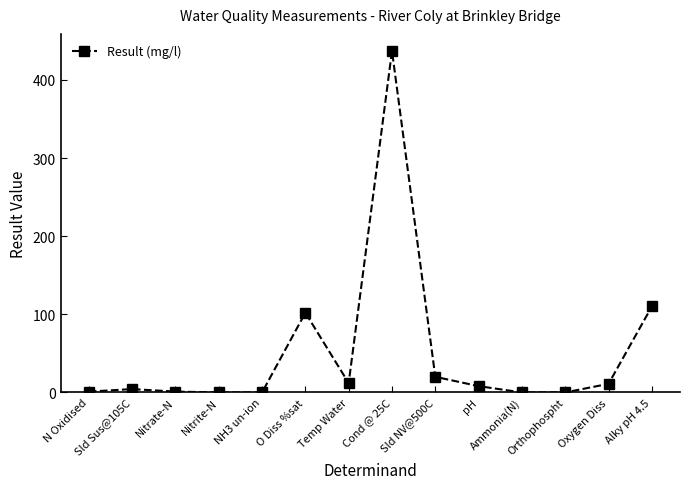

True or false: the data has more than 2 interior local peaks.

True